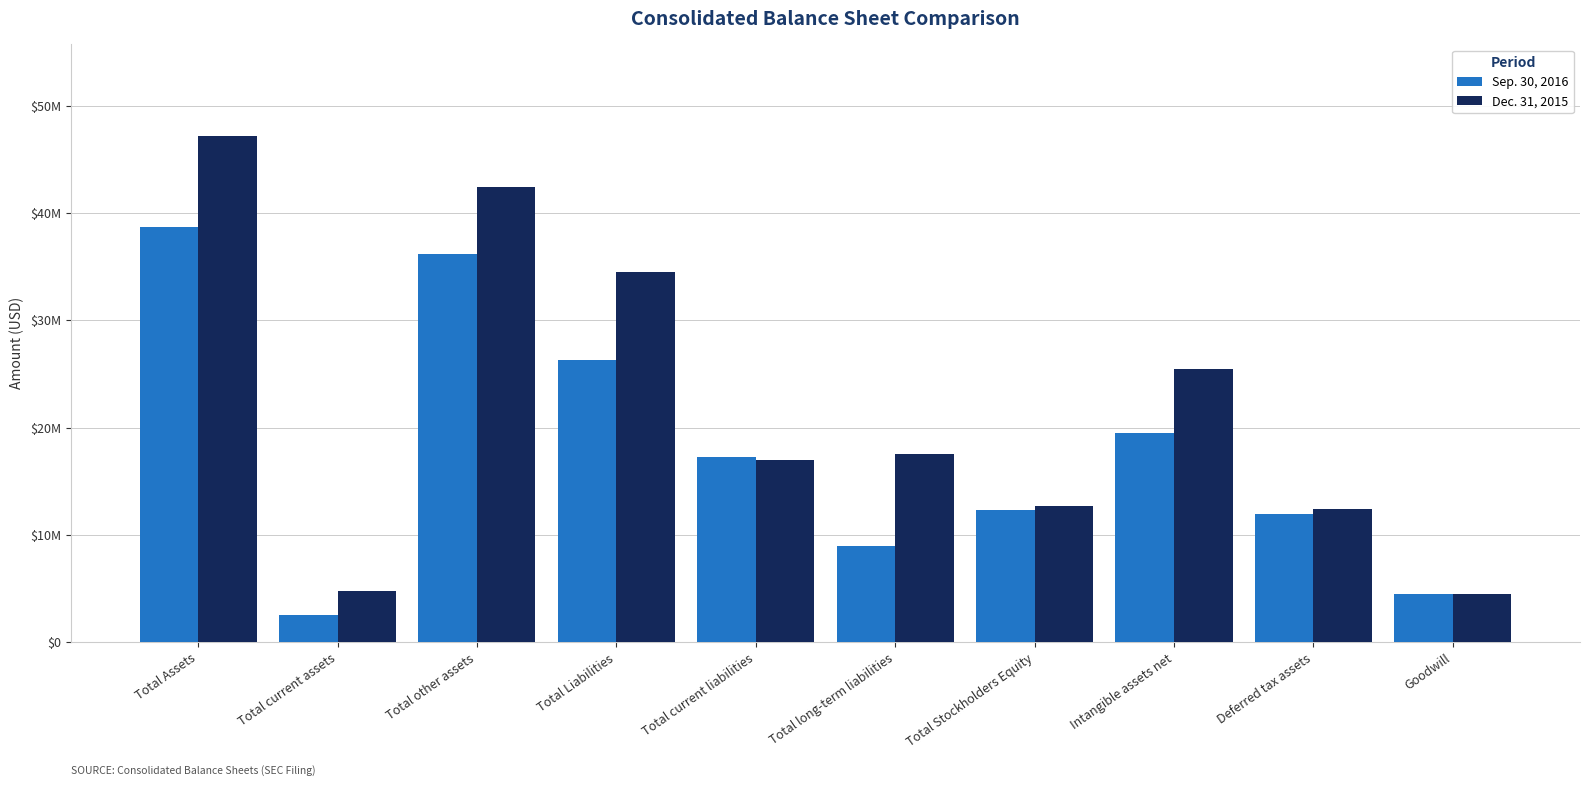

What is the label of the 1st bar from the left?

Total Assets